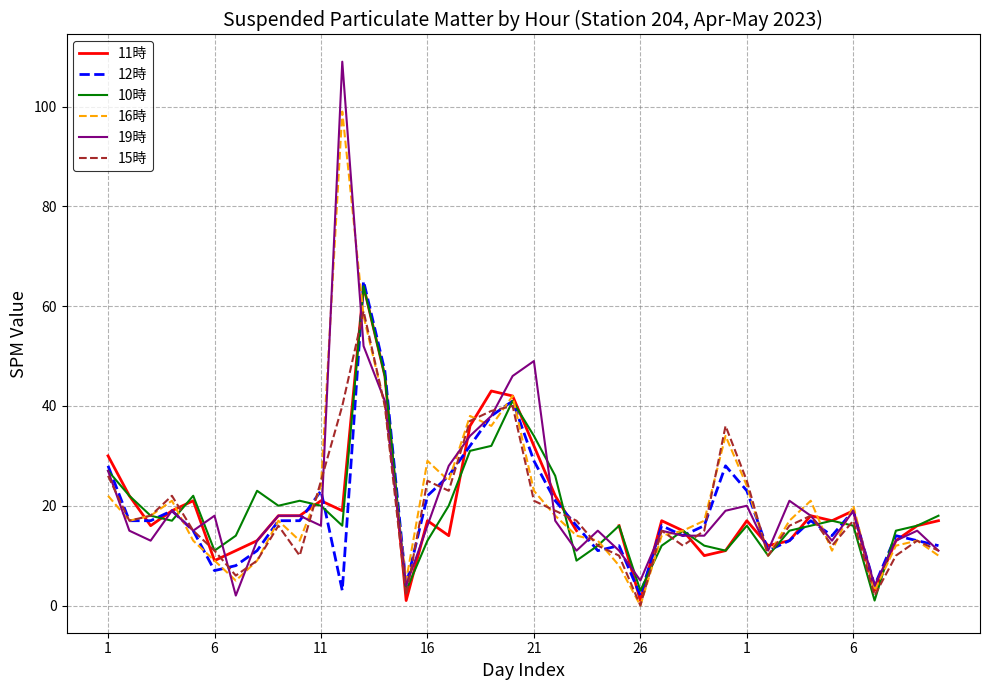

How many lines are shown in the chart?

6